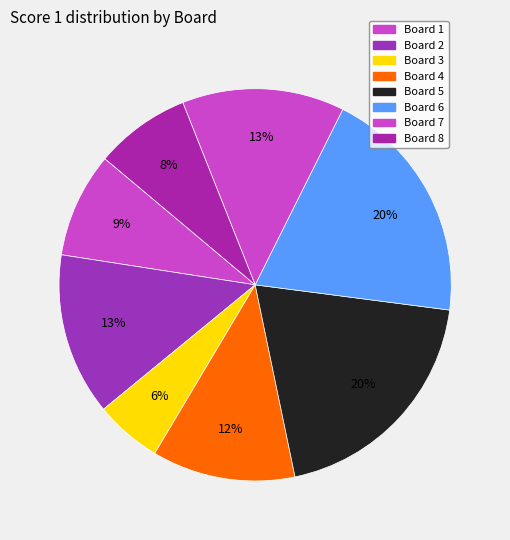

Does Board 7 account for over 50% of the chart?

No